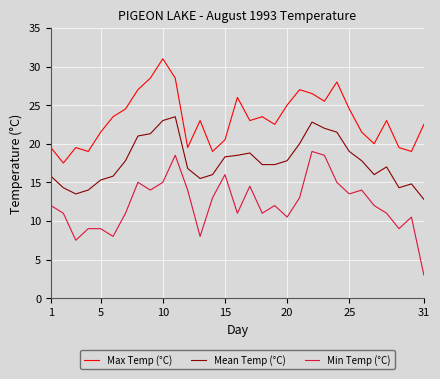

Reading right to left, transcribe all the data shown in this chart.

Max Temp (°C): 22.5	19.0	19.5	23.0	20.0	21.5	24.5	28.0	25.5	26.5	27.0	25.0	22.5	23.5	23.0	26.0	20.5	19.0	23.0	19.5	28.5	31.0	28.5	27.0	24.5	23.5	21.5	19.0	19.5	17.5	19.5
Mean Temp (°C): 12.8	14.8	14.3	17.0	16.0	17.8	19.0	21.5	22.0	22.8	20.0	17.8	17.3	17.3	18.8	18.5	18.3	16.0	15.5	16.8	23.5	23.0	21.3	21.0	17.8	15.8	15.3	14.0	13.5	14.3	15.8
Min Temp (°C): 3.0	10.5	9.0	11.0	12.0	14.0	13.5	15.0	18.5	19.0	13.0	10.5	12.0	11.0	14.5	11.0	16.0	13.0	8.0	14.0	18.5	15.0	14.0	15.0	11.0	8.0	9.0	9.0	7.5	11.0	12.0